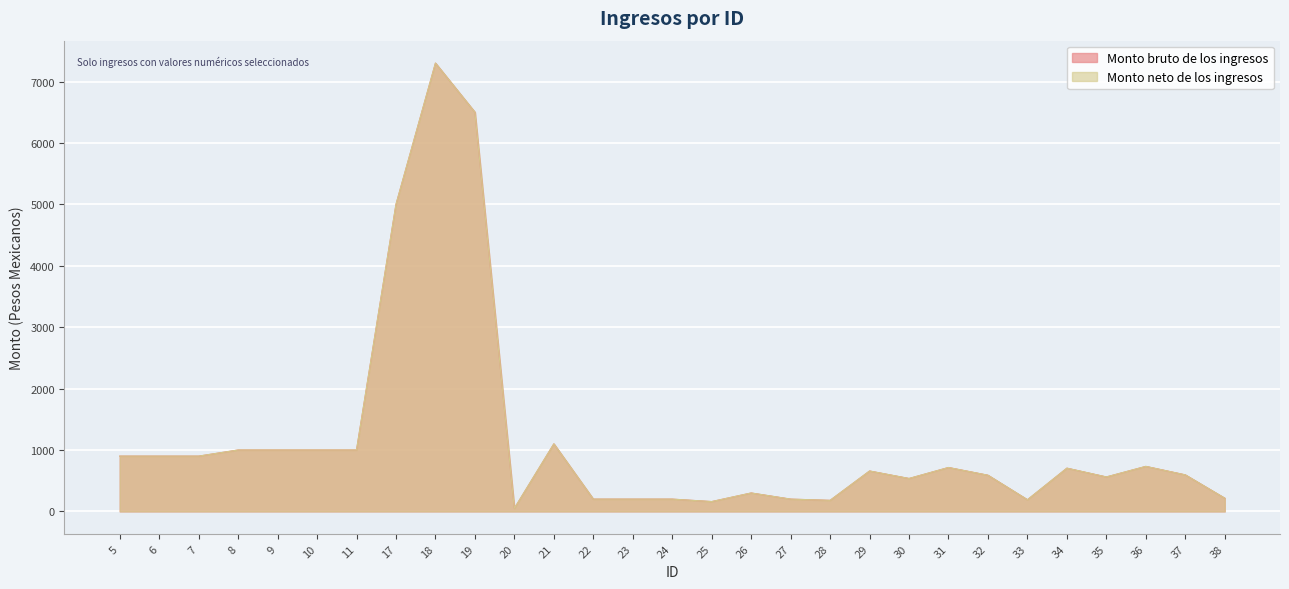

What is the difference between the Monto bruto de los ingresos values at 24 and 37?

395.0